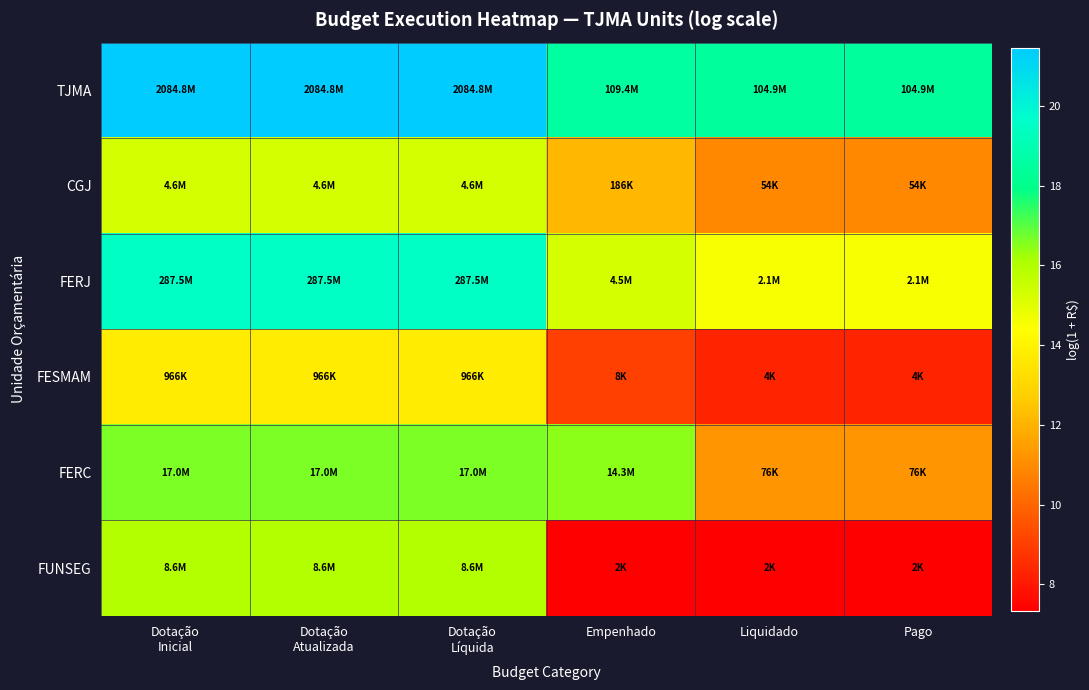

Reading left to right, list all the values displayed in this chart.

TJMA: Dotação
Inicial=21.5	Dotação
Atualizada=21.5	Dotação
Líquida=21.5	Empenhado=18.5	Liquidado=18.5	Pago=18.5
CGJ: Dotação
Inicial=15.3	Dotação
Atualizada=15.3	Dotação
Líquida=15.3	Empenhado=12.1	Liquidado=10.9	Pago=10.9
FERJ: Dotação
Inicial=19.5	Dotação
Atualizada=19.5	Dotação
Líquida=19.5	Empenhado=15.3	Liquidado=14.6	Pago=14.6
FESMAM: Dotação
Inicial=13.8	Dotação
Atualizada=13.8	Dotação
Líquida=13.8	Empenhado=9.0	Liquidado=8.3	Pago=8.3
FERC: Dotação
Inicial=16.7	Dotação
Atualizada=16.7	Dotação
Líquida=16.7	Empenhado=16.5	Liquidado=11.2	Pago=11.2
FUNSEG: Dotação
Inicial=16.0	Dotação
Atualizada=16.0	Dotação
Líquida=16.0	Empenhado=7.3	Liquidado=7.3	Pago=7.3